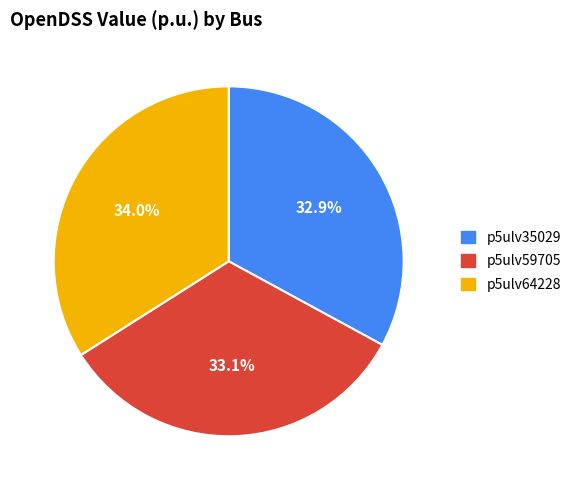

To the nearest percent, what is the average slice percentage?

33%